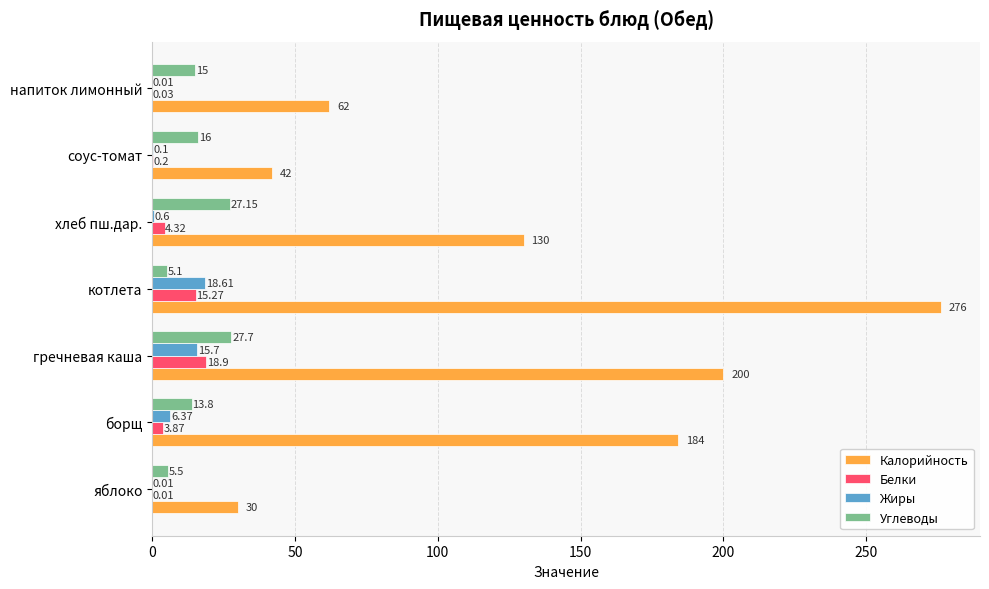

Where is Калорийность nearest to the value 153?

хлеб пш.дар.